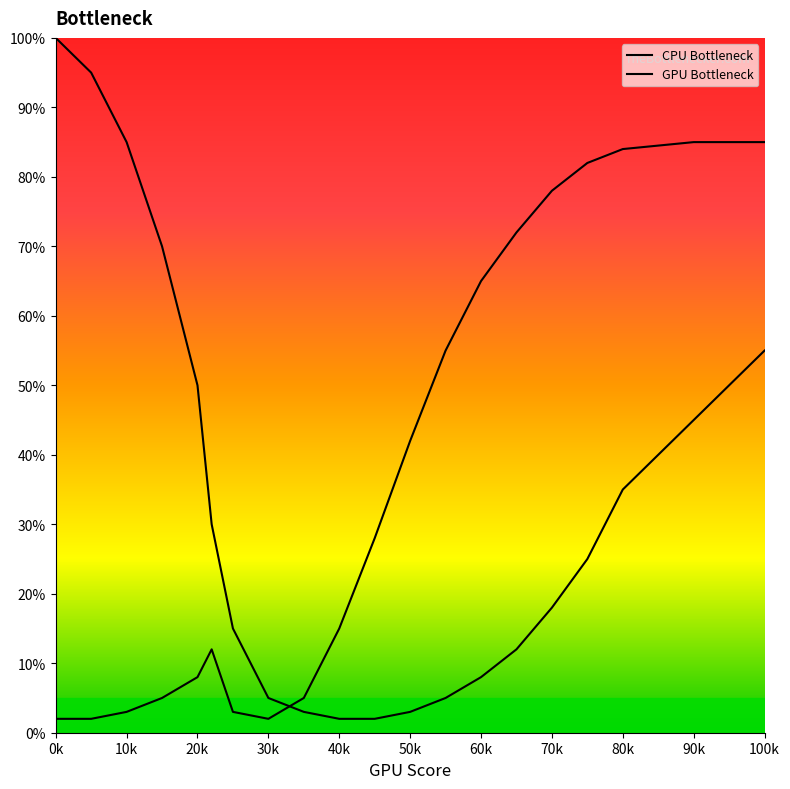

List the series in order of their overall mean, lowest first.

CPU Bottleneck, GPU Bottleneck